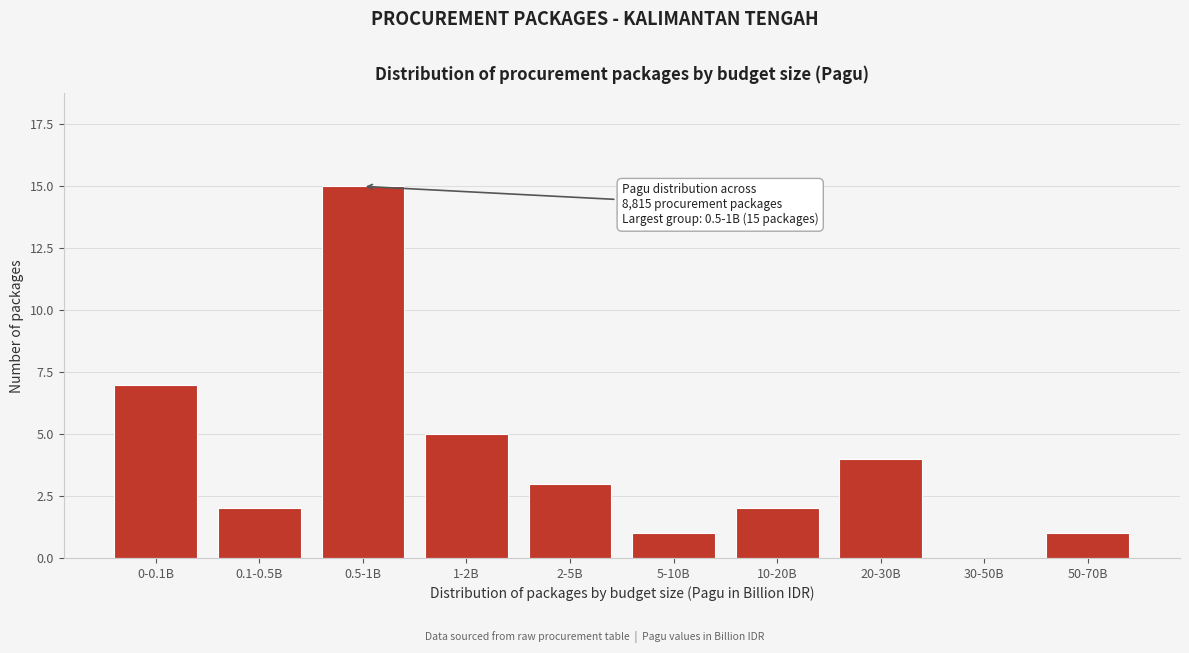

Reading right to left, list all the values displayed in this chart.

50-70B=1	30-50B=0	20-30B=4	10-20B=2	5-10B=1	2-5B=3	1-2B=5	0.5-1B=15	0.1-0.5B=2	0-0.1B=7